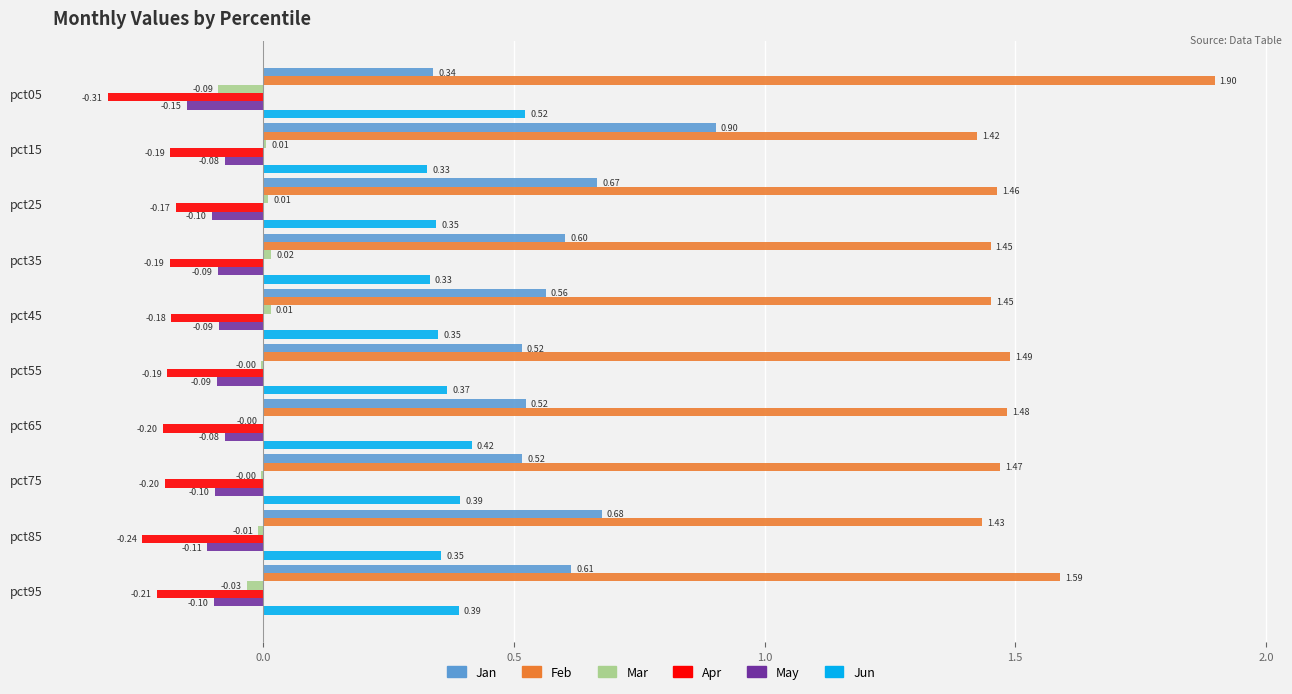

Between pct65 and pct85, which series saw the biggest shift?

Jan